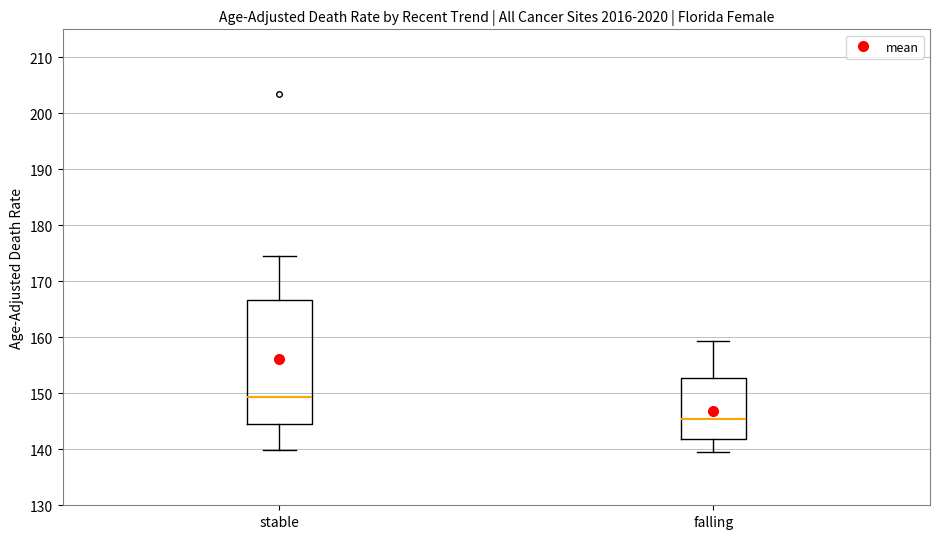

Which box has the highest median line?

stable